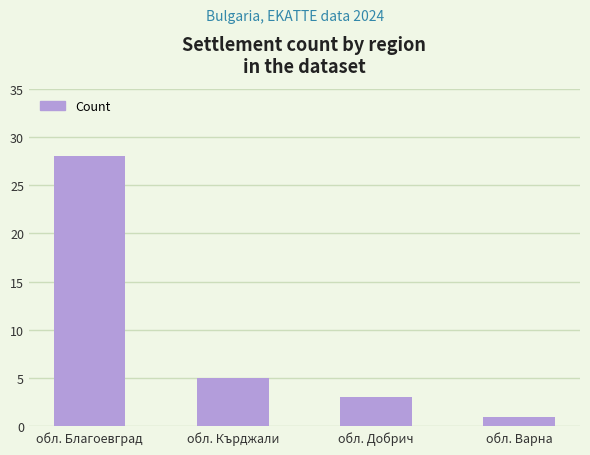

Which category has the highest value across all series?

обл. Благоевград